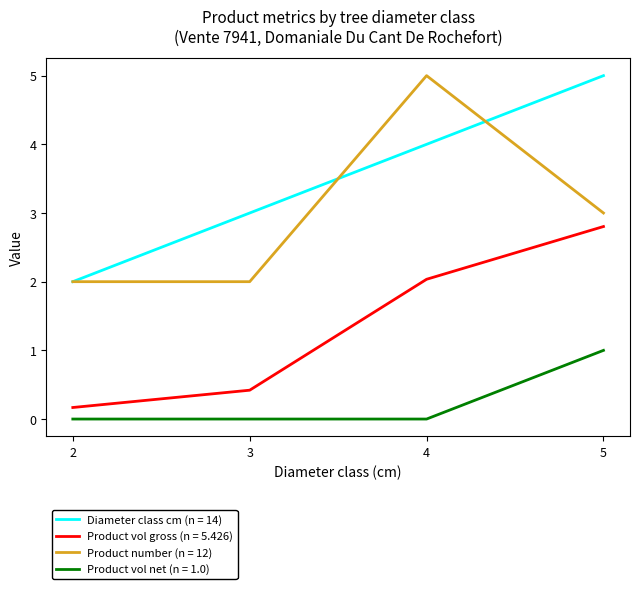

The Diameter class cm (n = 14) series shows 1.5 at 3. True or false?

False